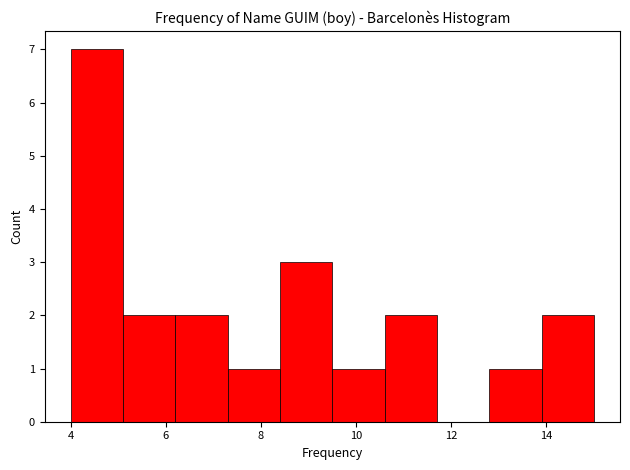

Reading left to right, list every bar in this chart as the range it spans on the x-axis followed by its height. Neither the bar edges nor the heights are printed on the chart, so give them approximately, as read against the axes.

4.0 to 5.1: 7
5.1 to 6.2: 2
6.2 to 7.3: 2
7.3 to 8.4: 1
8.4 to 9.5: 3
9.5 to 10.6: 1
10.6 to 11.7: 2
11.7 to 12.8: 0
12.8 to 13.9: 1
13.9 to 15.0: 2